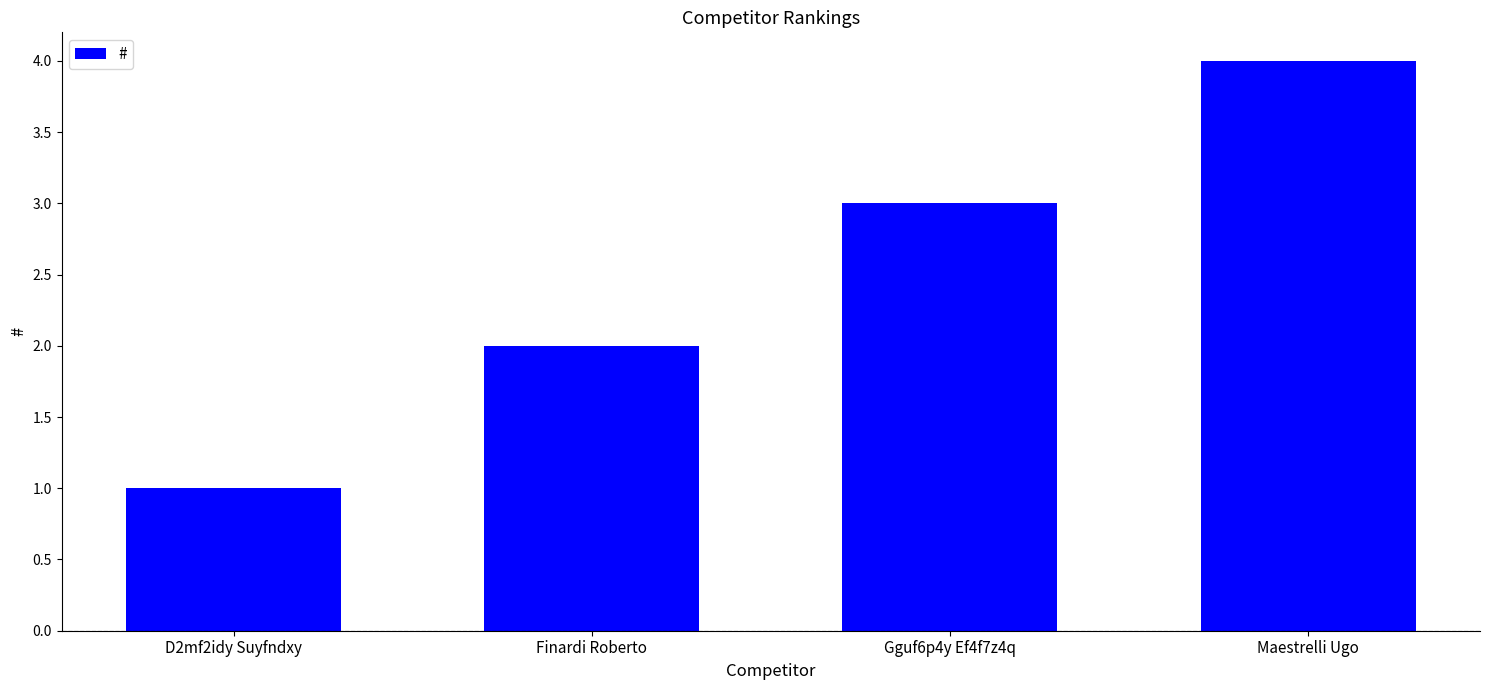

What is the smallest value displayed?

1